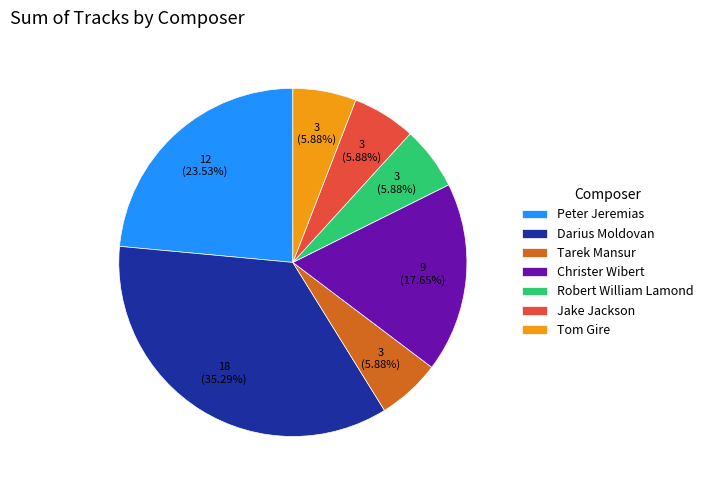

Which slice is the largest?

Darius Moldovan